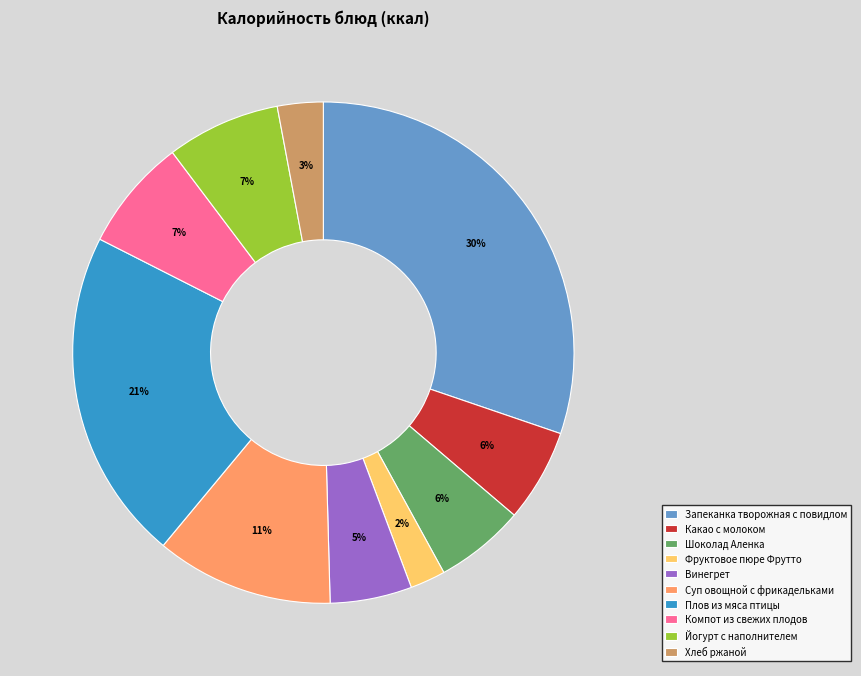

To the nearest percent, what is the difference between the Компот из свежих плодов and Хлеб ржаной slice percentages?

4%